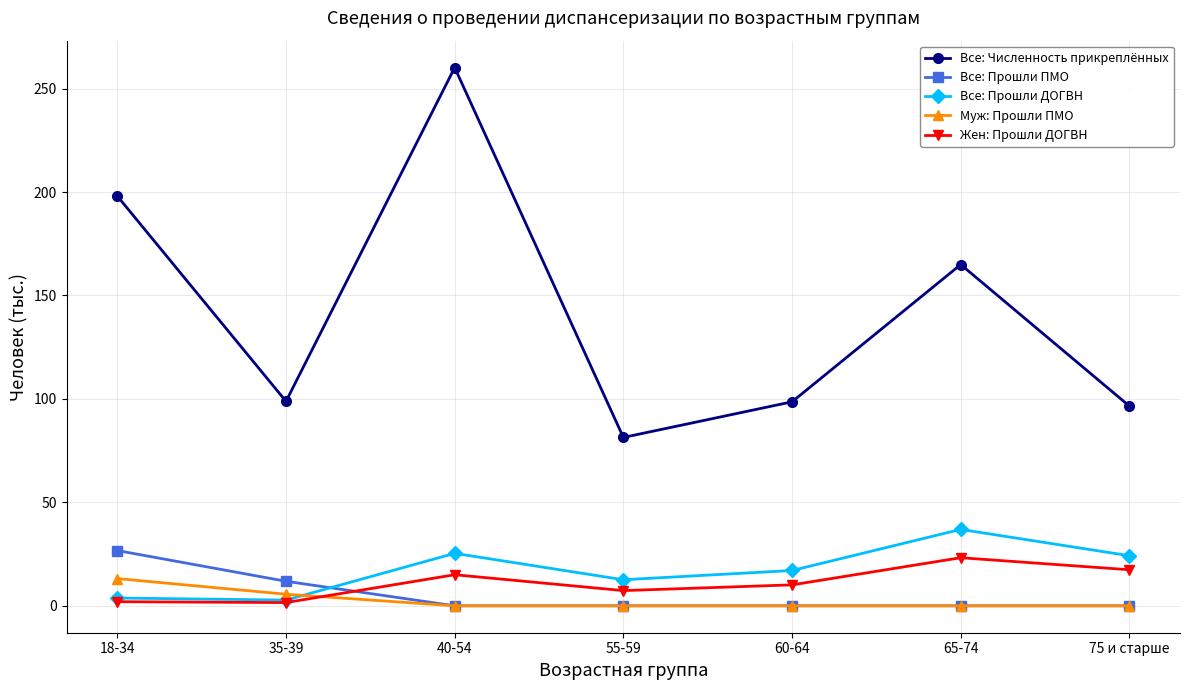

Is it true that Все: Численность прикреплённых equals 81.4 at 55-59?

True